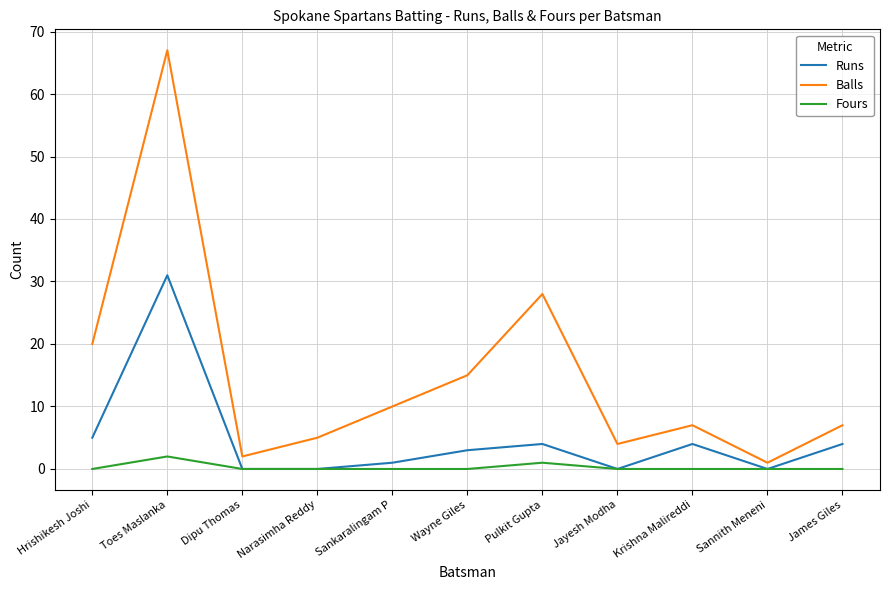

The Fours series shows 0 at James Giles. True or false?

True